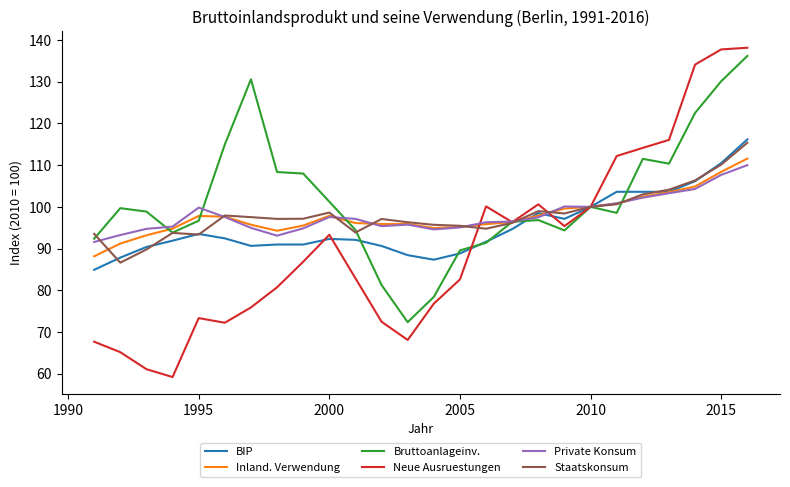

What is the highest value of the Staatskonsum series?

115.4